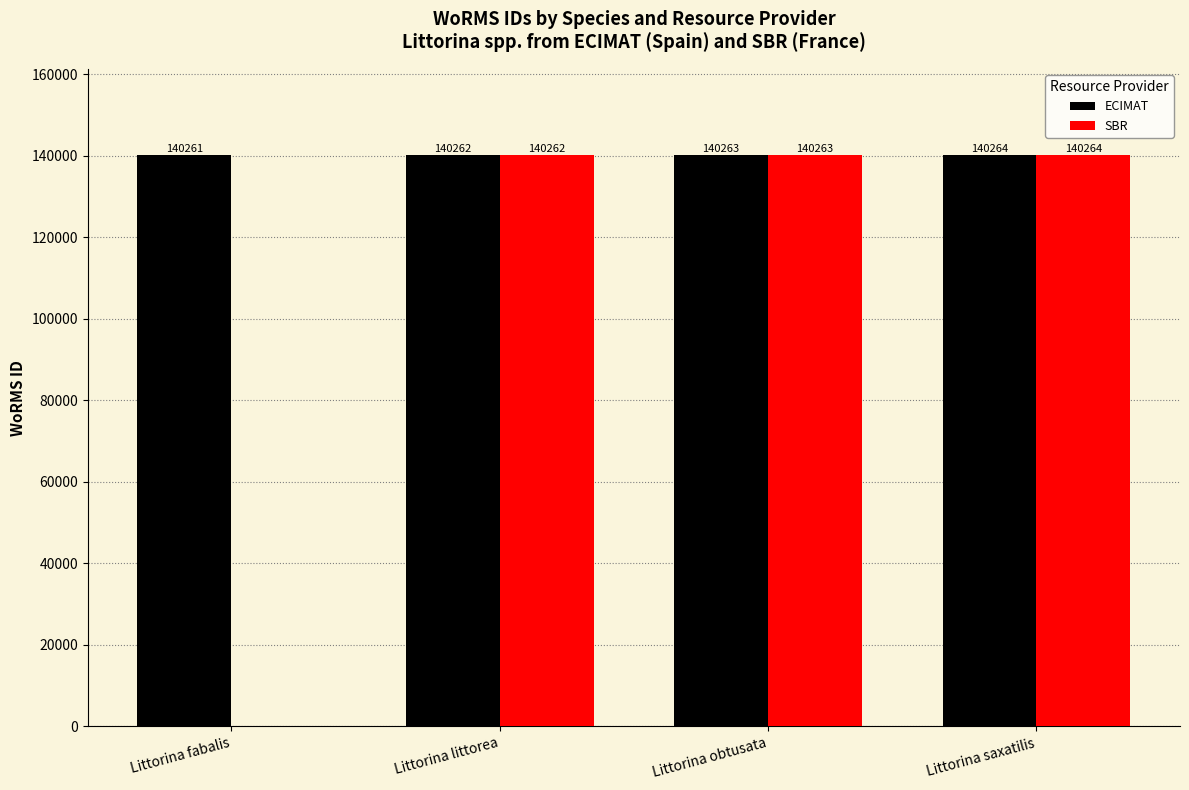

Which series has the largest range (max minus min)?

SBR